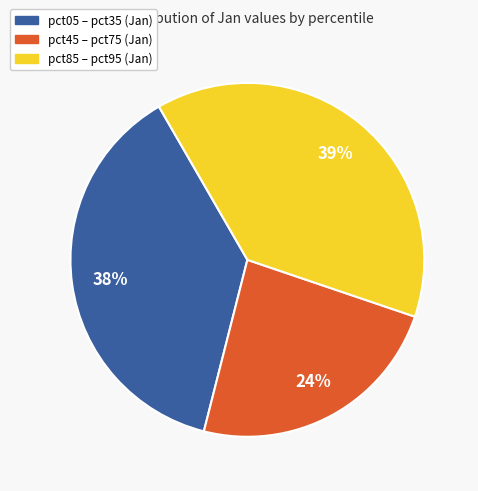

Is there any slice that represents more than half of the pie?

No